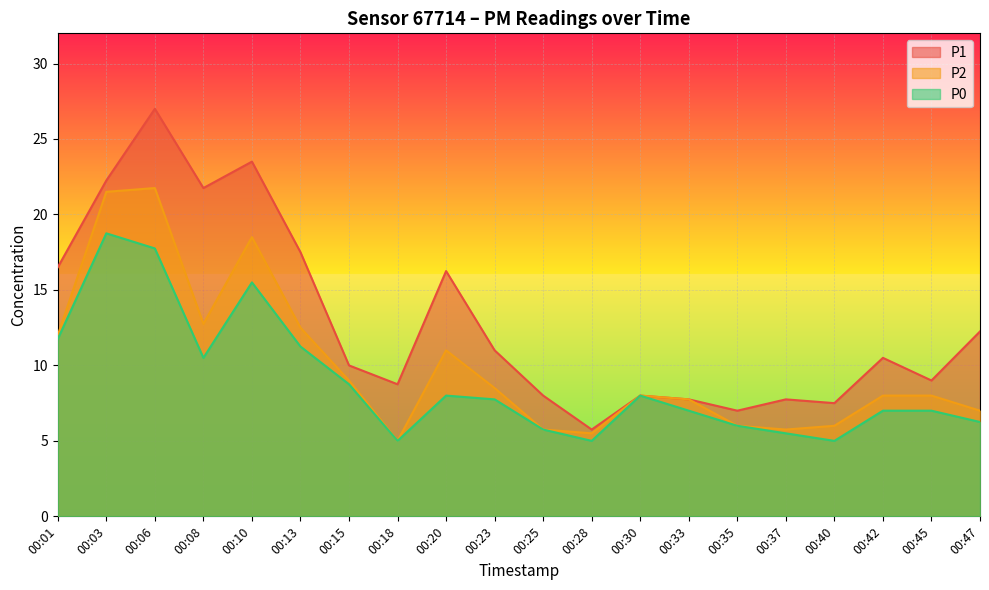

What is the average value of the P0 series?

8.9